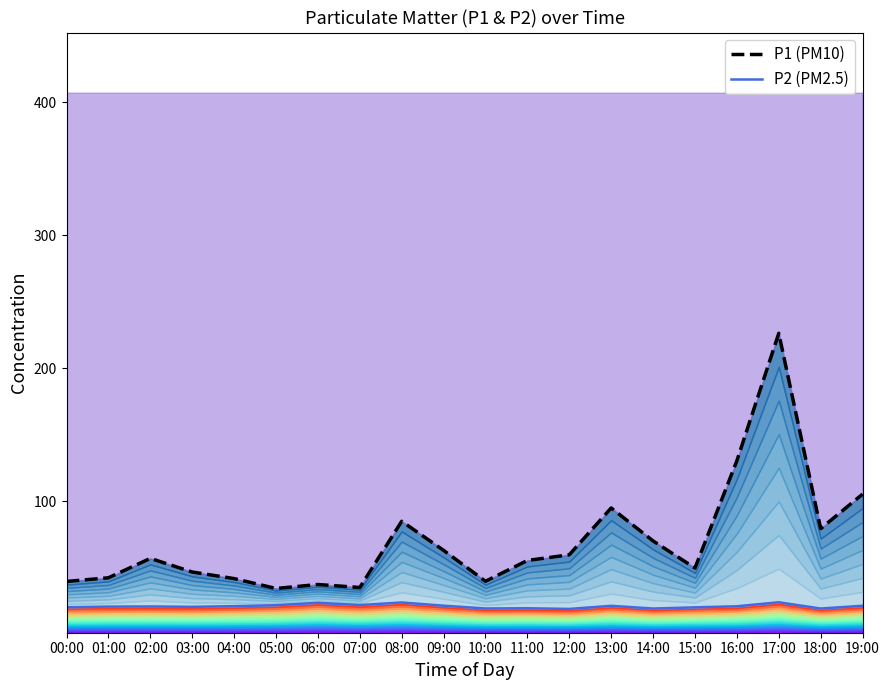

List the series in order of their peak value, highest first.

P1 (PM10), P2 (PM2.5)